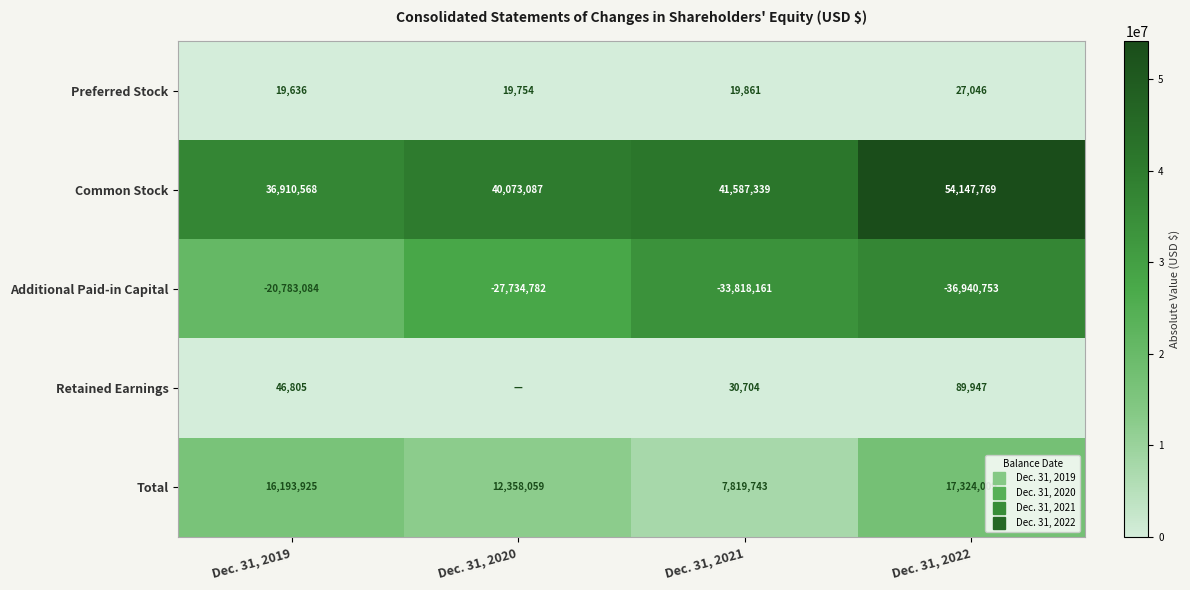

How many positive values does the Retained Earnings series have?

3